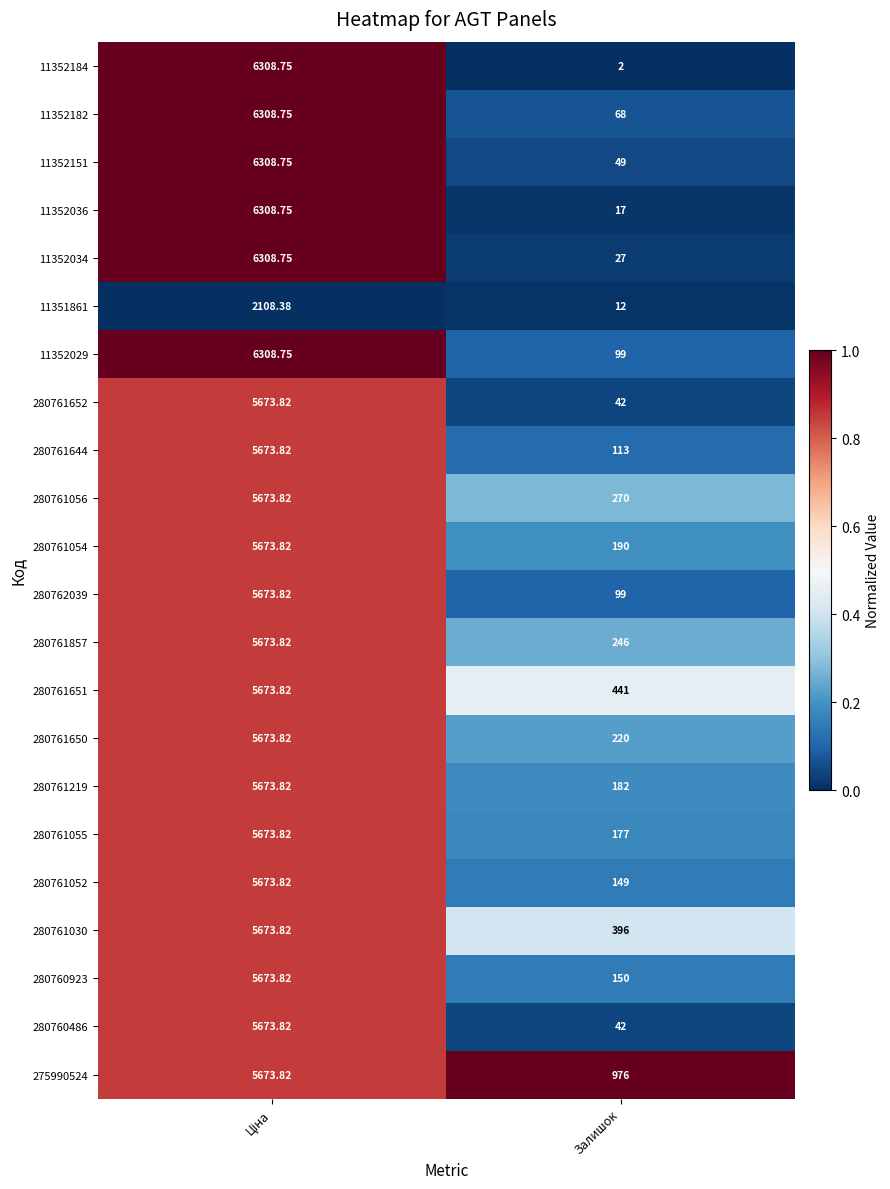

At which category does the chart reach its minimum across all series?

Залишок